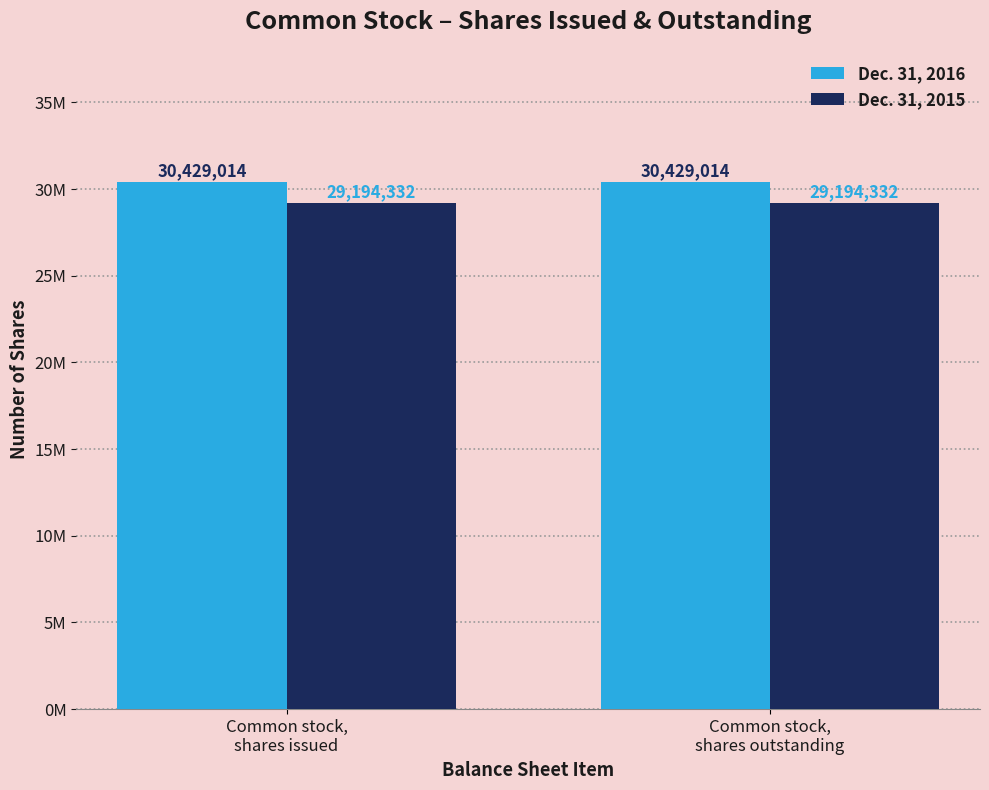

Rank the series by their average value, from lowest to highest.

Dec. 31, 2015, Dec. 31, 2016